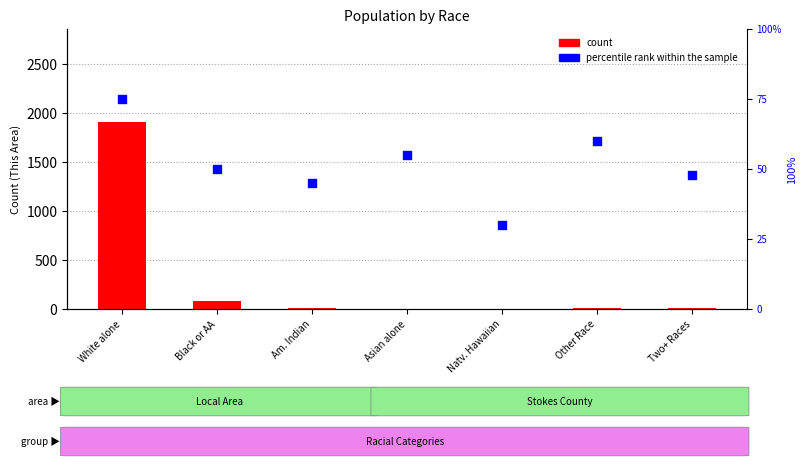

What is the total value across all series at Natv. Hawaiian?

31